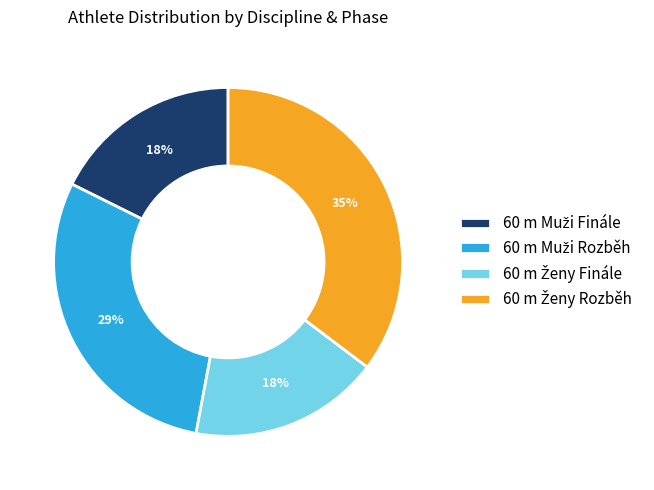

To the nearest percent, what is the average slice percentage?

25%